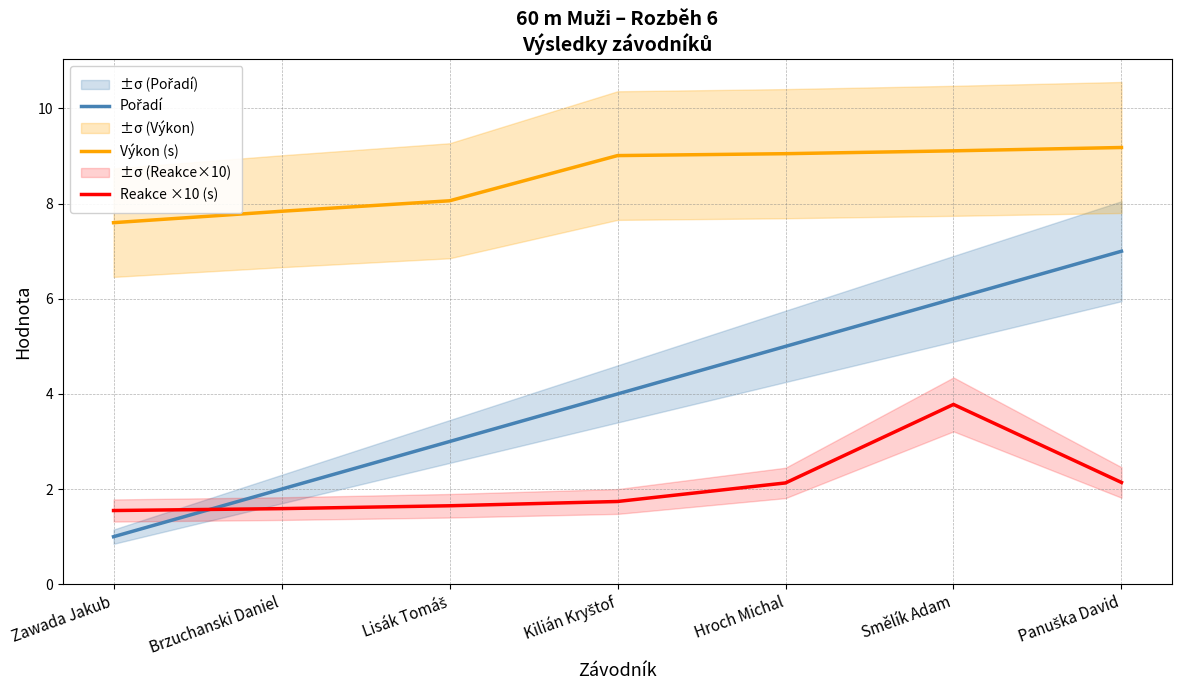

Where is the first local maximum for Reakce ×10 (s)?

Smělík Adam